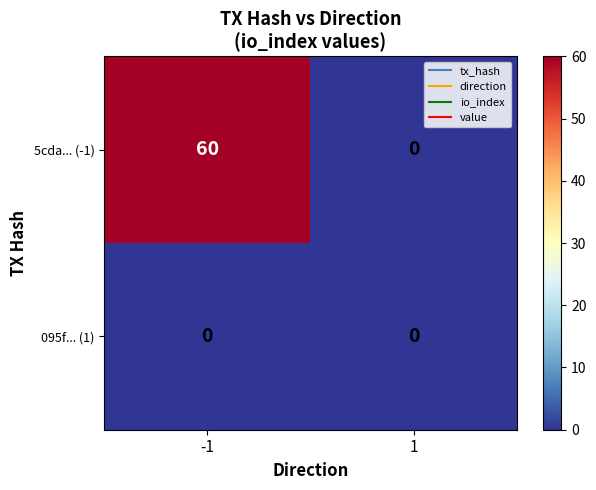

What is the difference between the 5cda... (-1) values at -1 and 1?

60